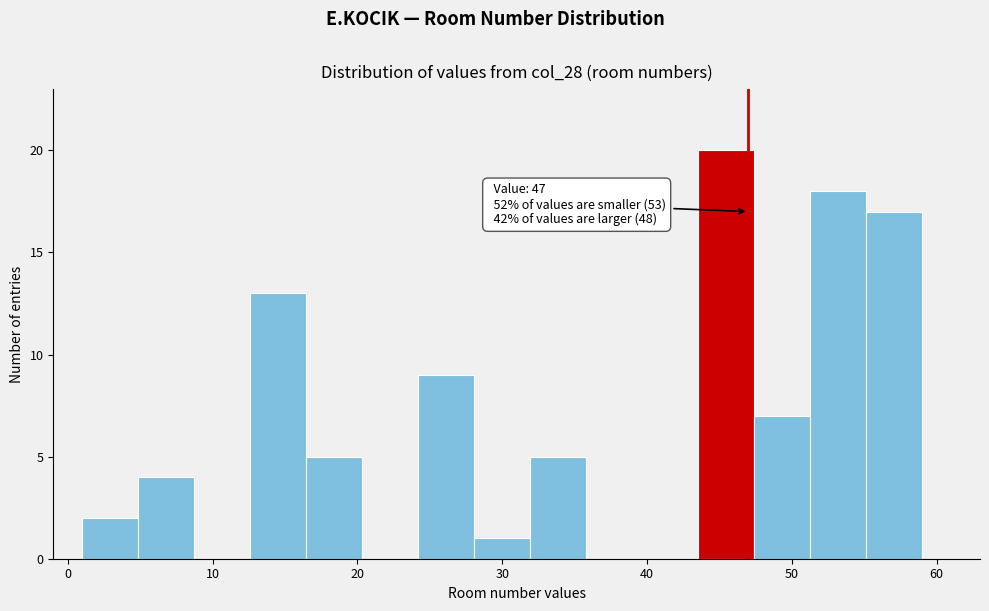

Read against the x-axis, roughly where is the centre of the tallest bar?

45